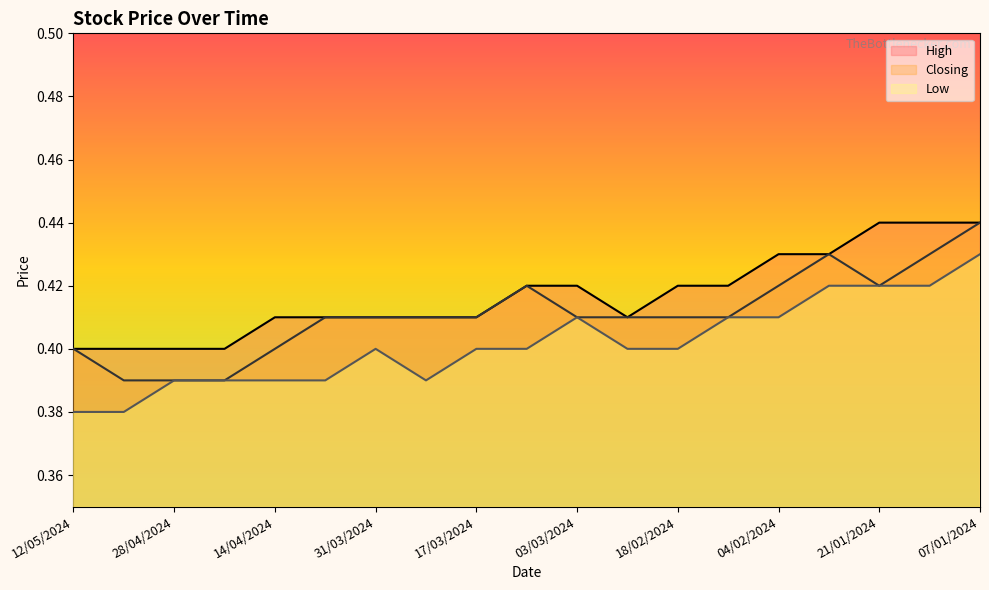

At which category is the sum across all series the highest?

07/01/2024